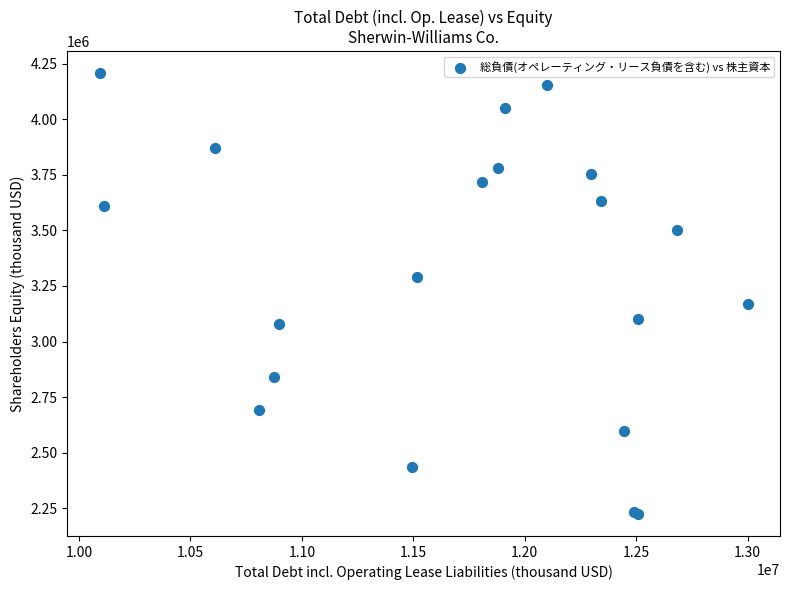

What Y value in the scatter plot is closest to 3215950?

3166800